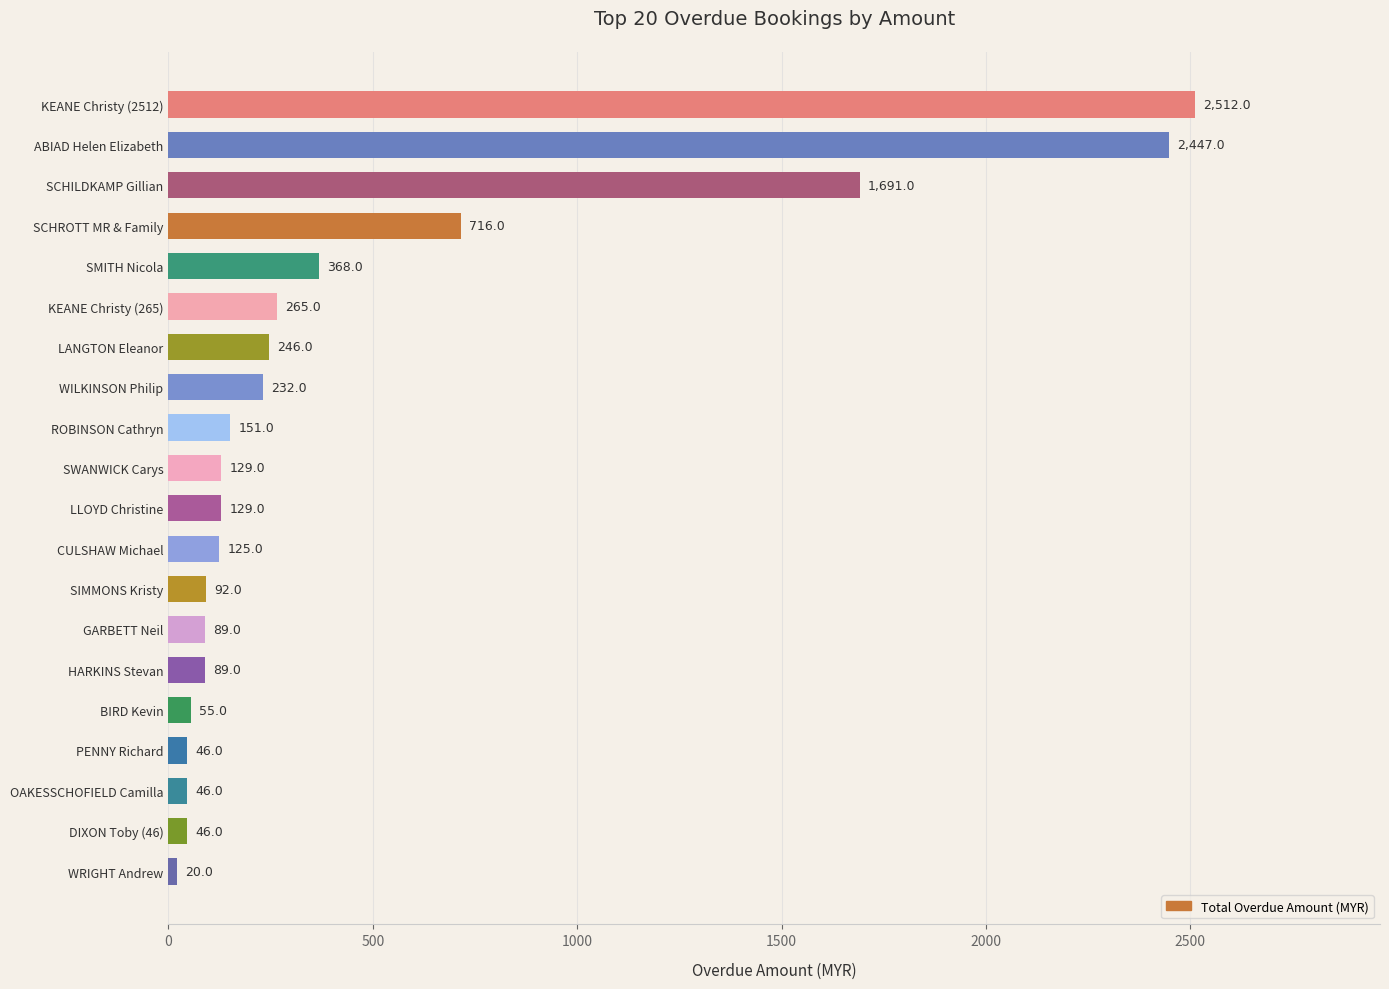

What is the difference between the maximum and minimum values?

2492.0